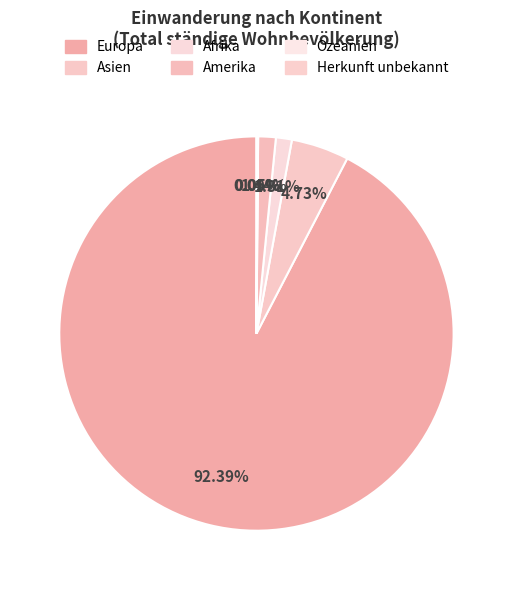

Is Ozeanien the majority of the pie?

No